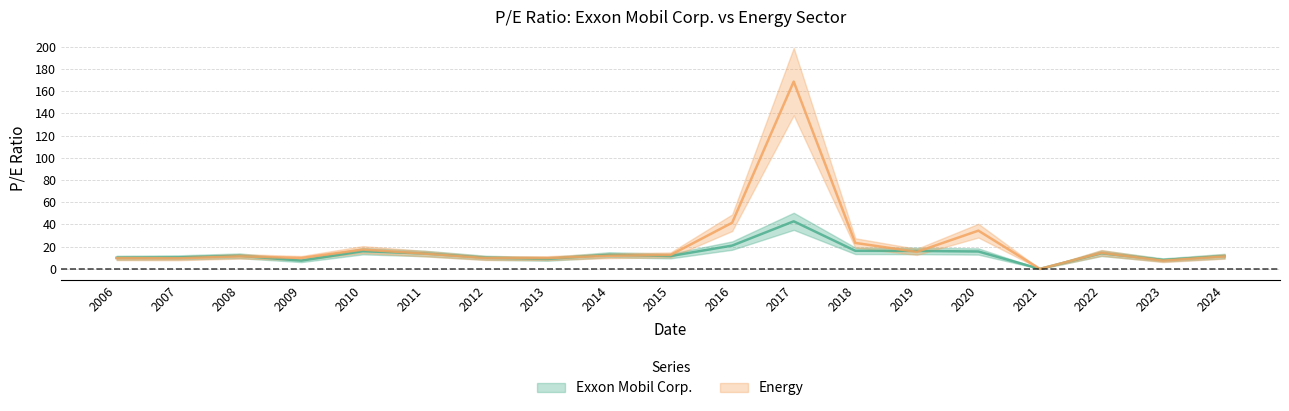

How many intersections are there between Exxon Mobil Corp. and Energy?

8